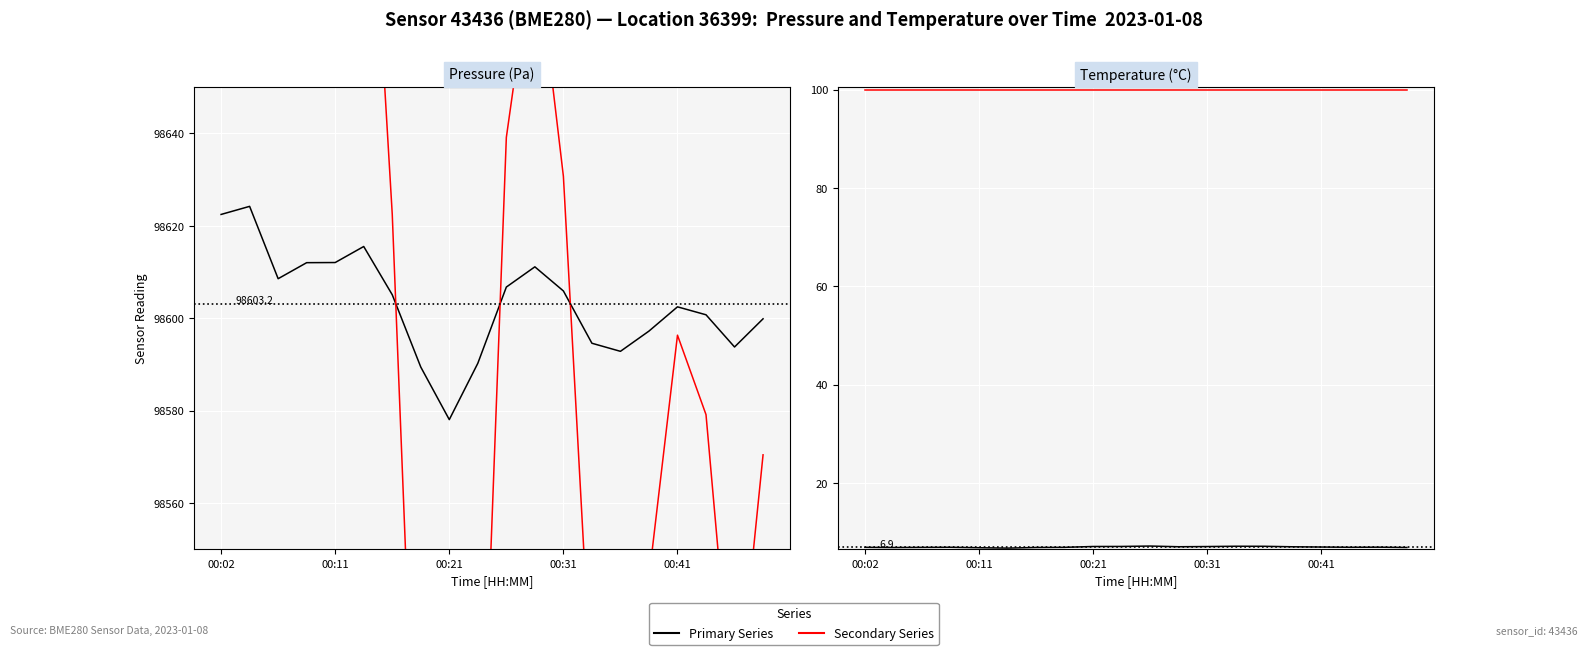

True or false: Pressure and Temperature intersect in this chart.

False